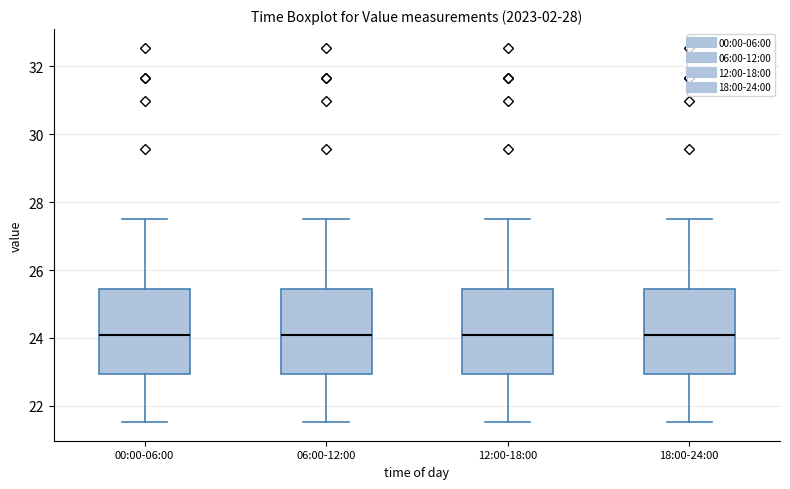

Where does the median line of the box for 00:00-06:00 sit on the y-axis? The values are not printed on the chart, so give them approximately, as read against the axis.

24.0